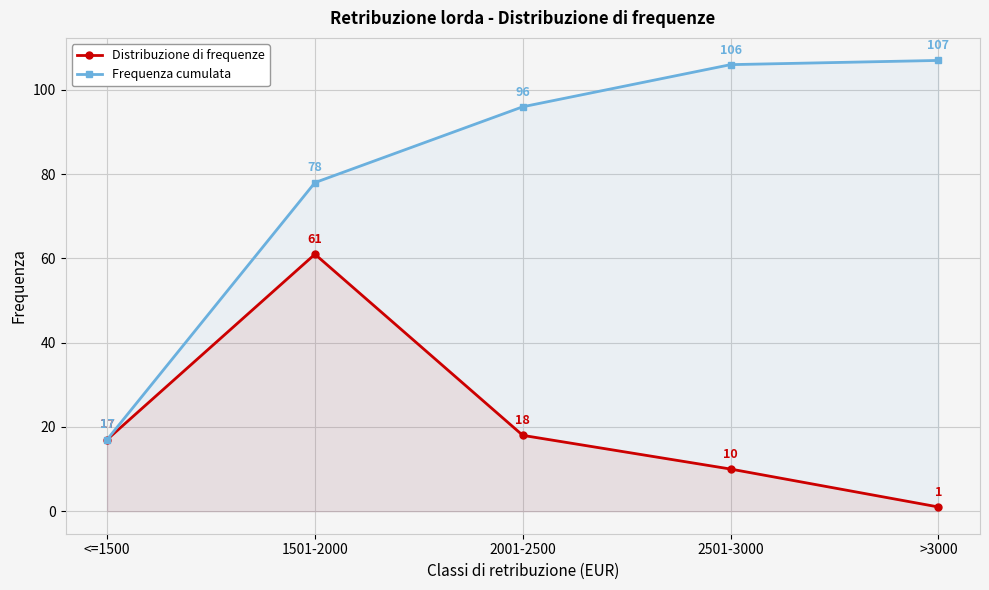

What is the sum of the Frequenza cumulata values at <=1500 and 1501-2000?

95